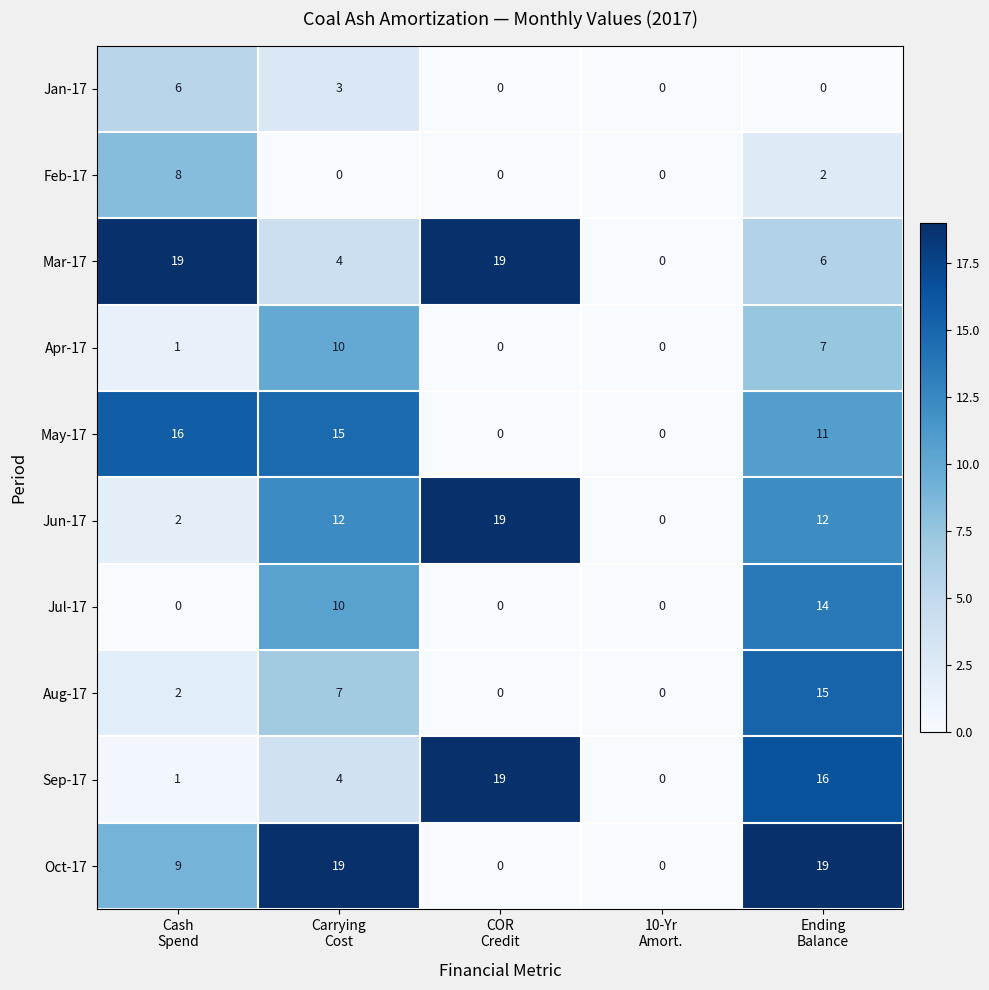

What is the average value of the Sep-17 series?

8